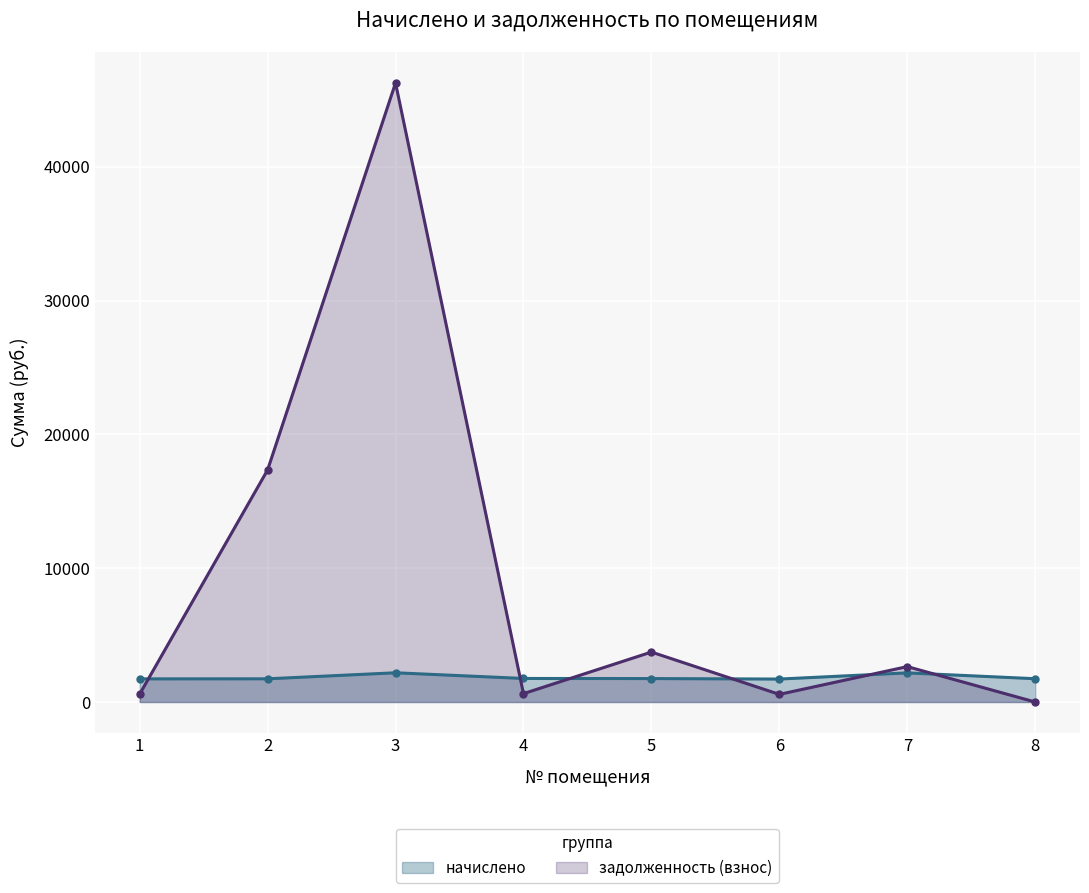

What is the difference between the maximum and second lowest values in the начислено series?

454.6